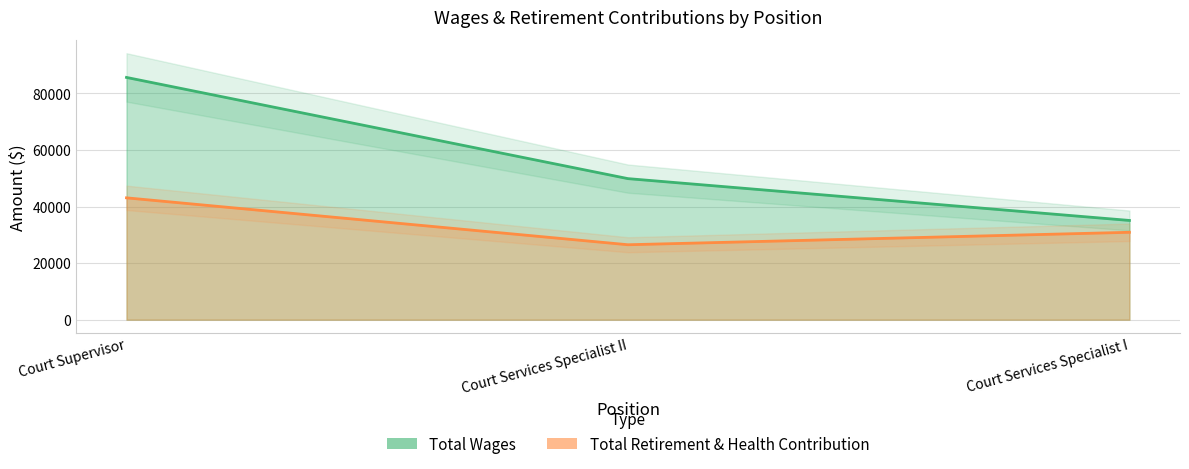

What is the label of the 1st point from the left?

Court Supervisor